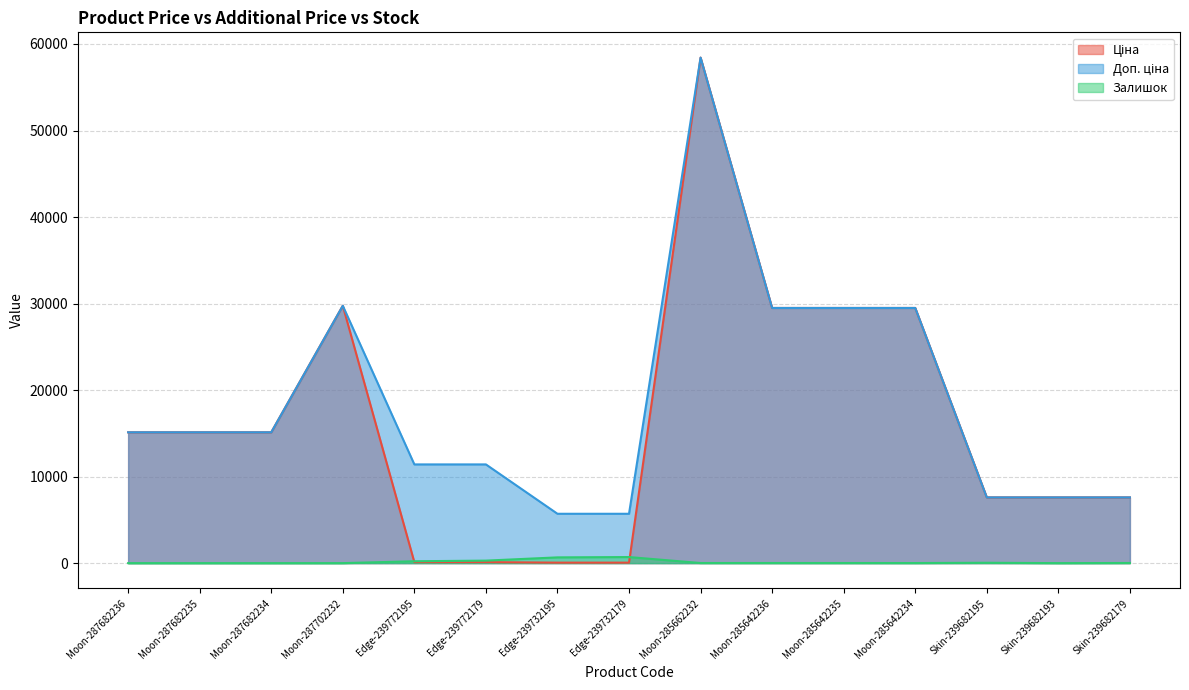

Does the chart display data point markers on the line(s)?

No